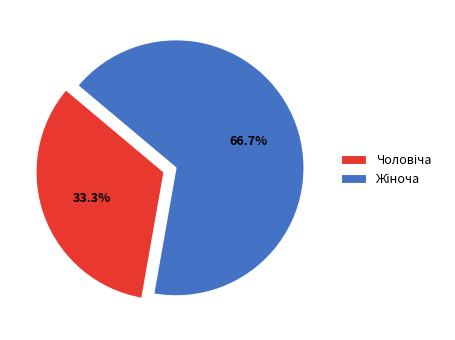

Is there a majority slice in this chart?

Yes